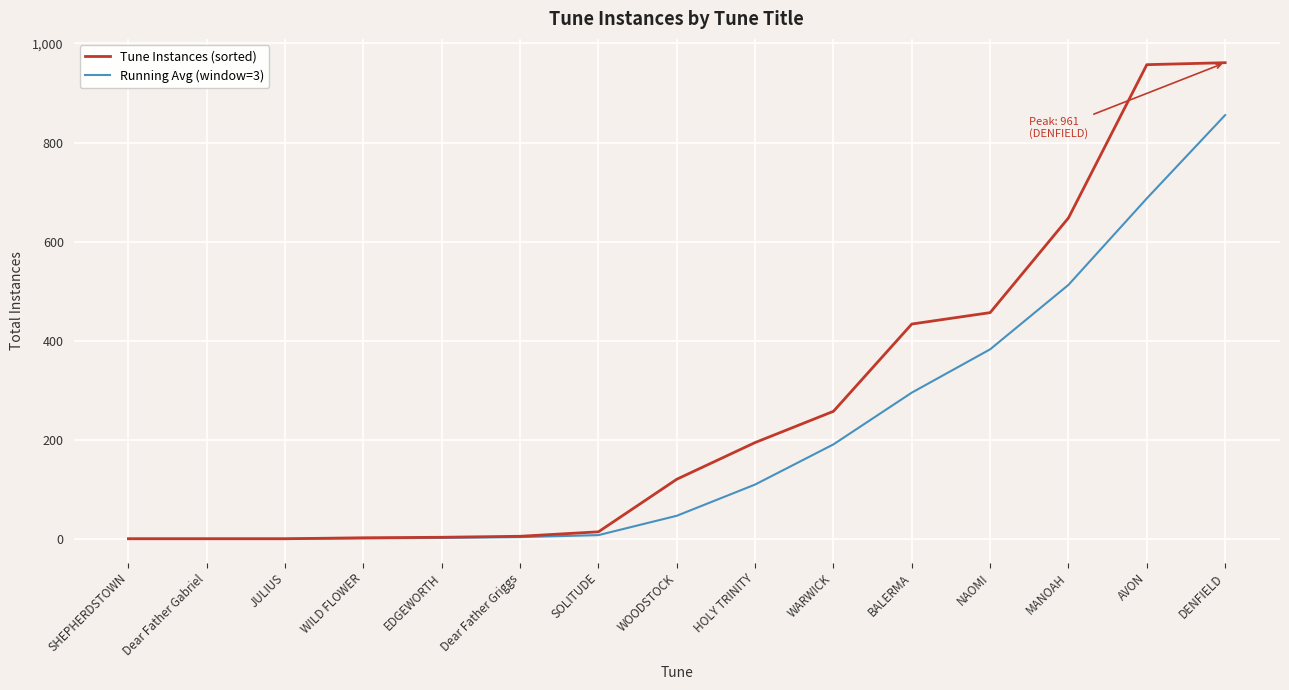

How many series are shown in this chart?

2